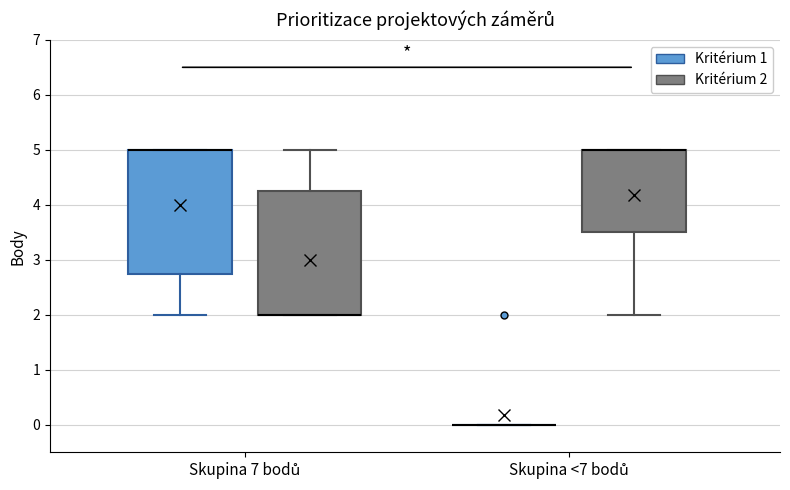

Where is the upper edge of the box for Skupina 7 bodů (Kritérium 1) on the y-axis? The values are not printed on the chart, so give them approximately, as read against the axis.

5.0